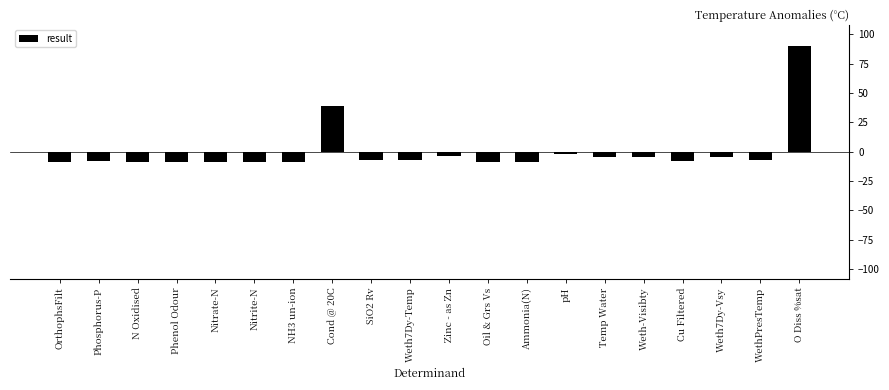

What position from the right is Nitrate-N?

16